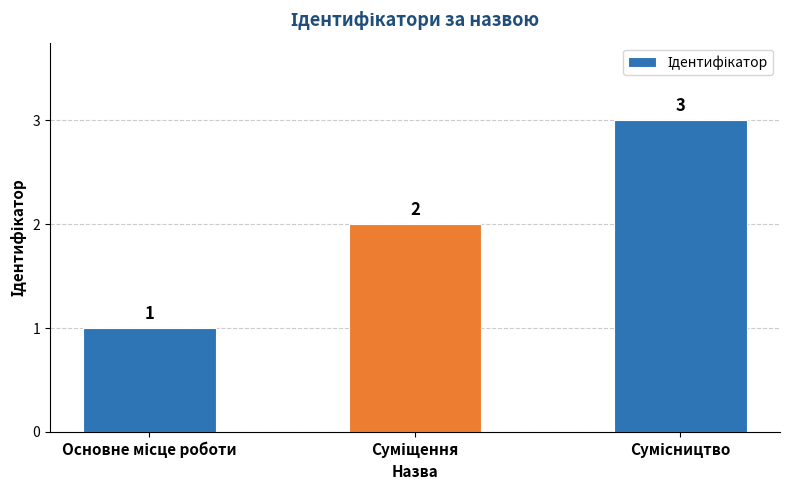

How many data points are less than 2?

1